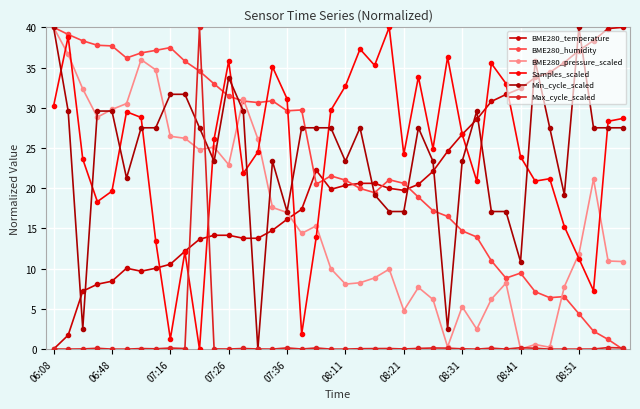

What are all the series names shown in the legend?

BME280_temperature, BME280_humidity, BME280_pressure_scaled, Samples_scaled, Min_cycle_scaled, Max_cycle_scaled